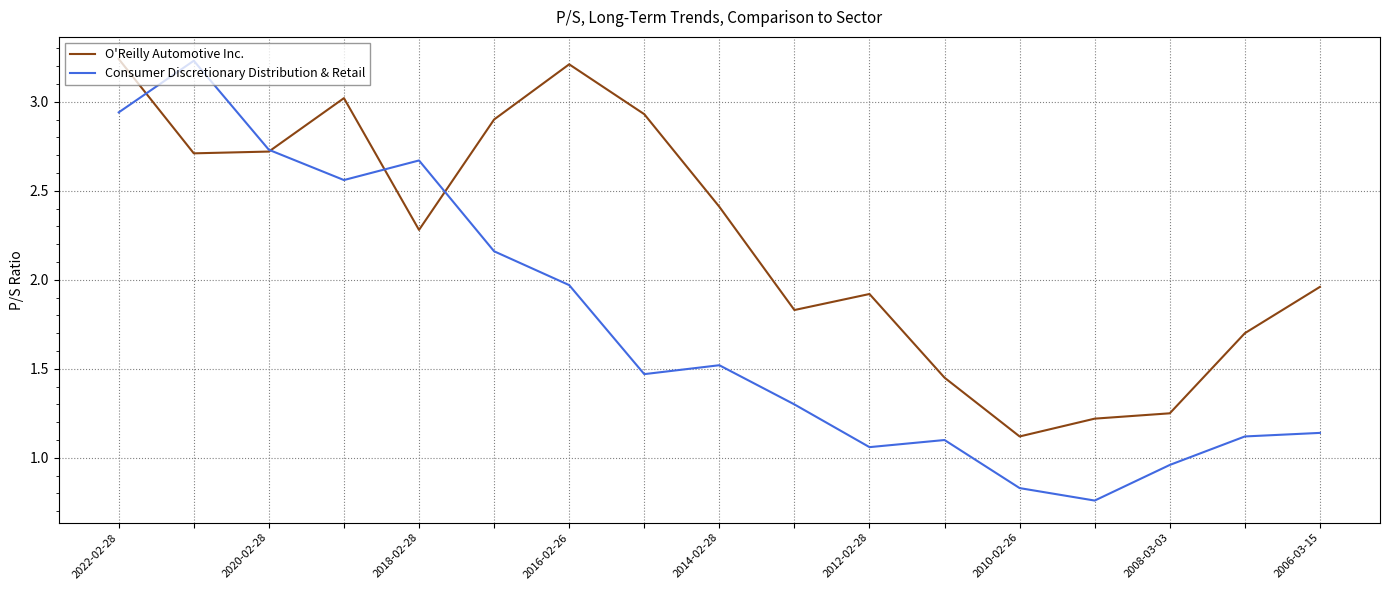

Rank the series by their average value, from lowest to highest.

Consumer Discretionary Distribution & Retail, O'Reilly Automotive Inc.